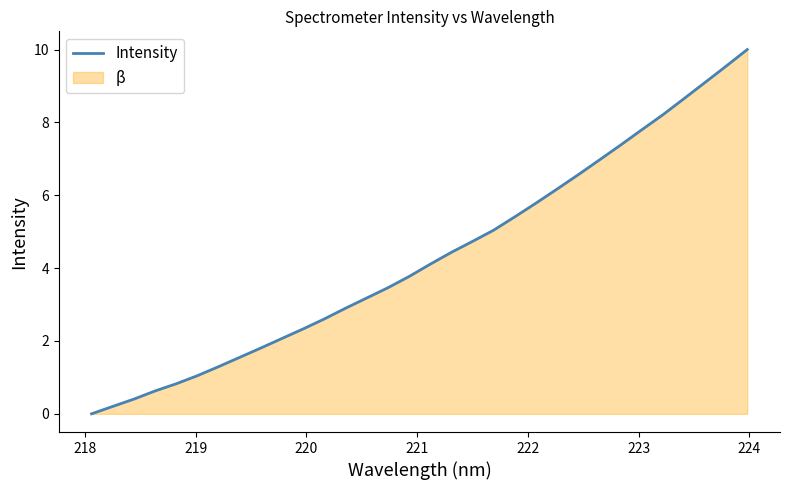

What is the difference between the maximum and minimum values?

10.0